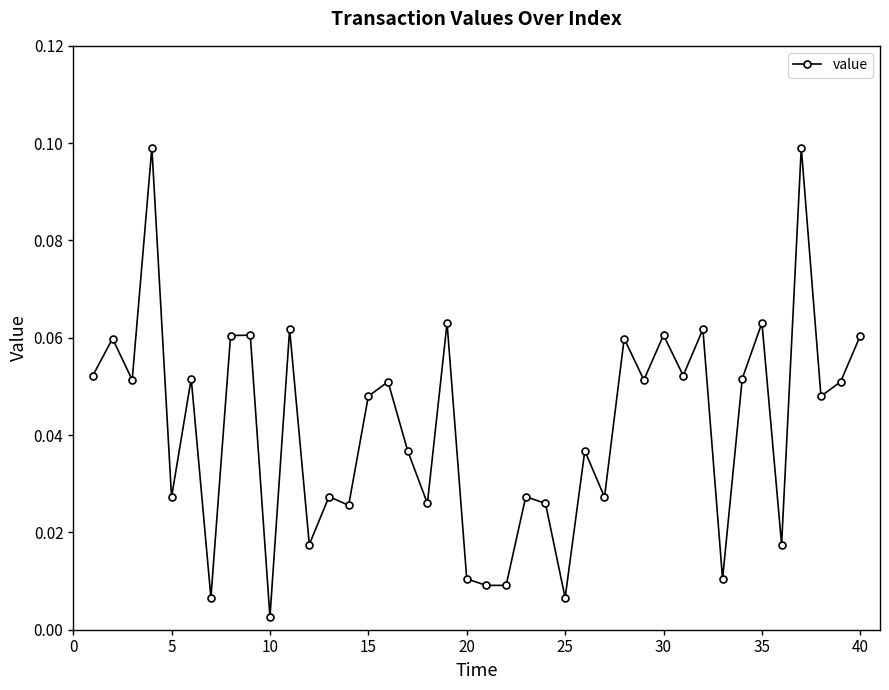

What is the sum of all values?

1.7